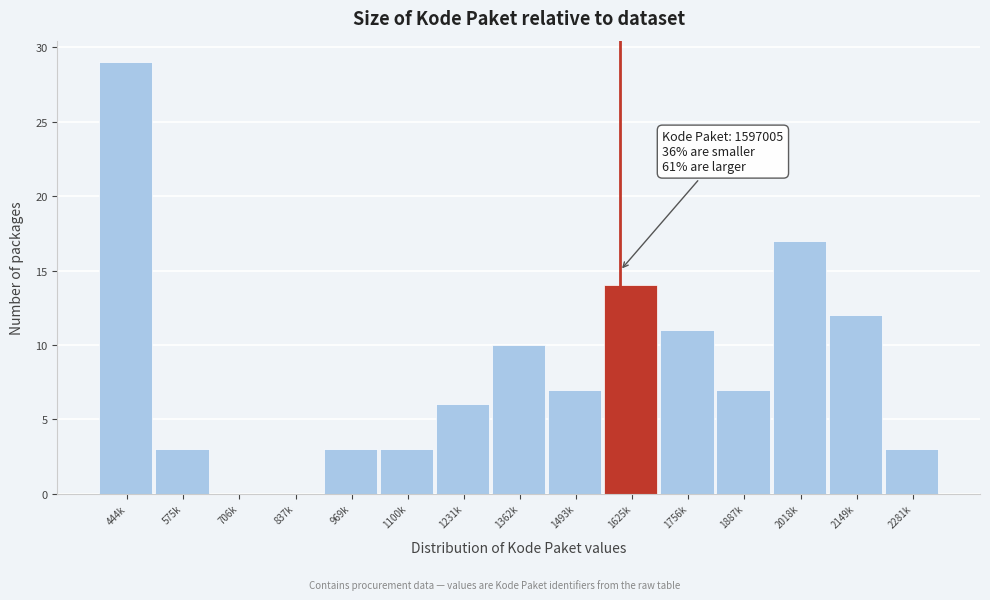

Reading right to left, list all the values displayed in this chart.

2281k=3	2149k=12	2018k=17	1887k=7	1756k=11	1625k=14	1493k=7	1362k=10	1231k=6	1100k=3	969k=3	837k=0	706k=0	575k=3	444k=29